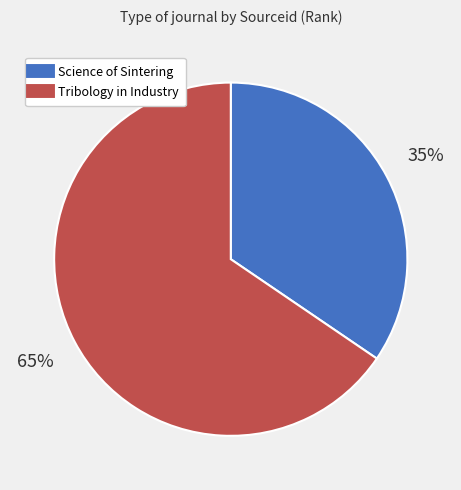

To the nearest percent, what is the average slice percentage?

50%